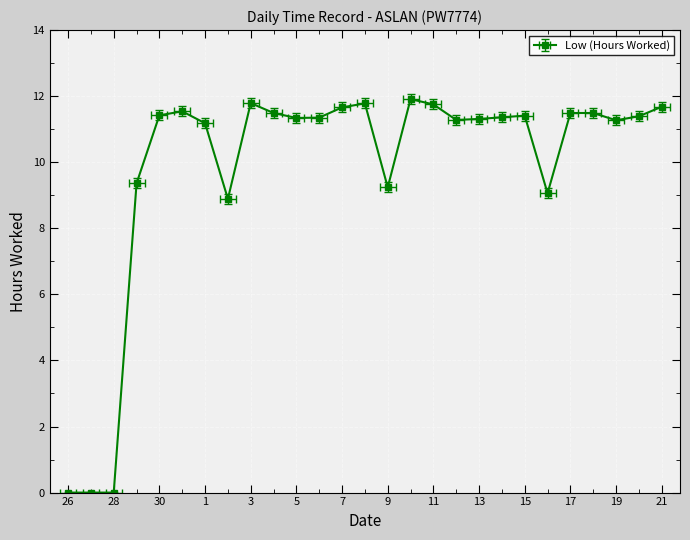

Which label corresponds to the smallest value in the chart?

26